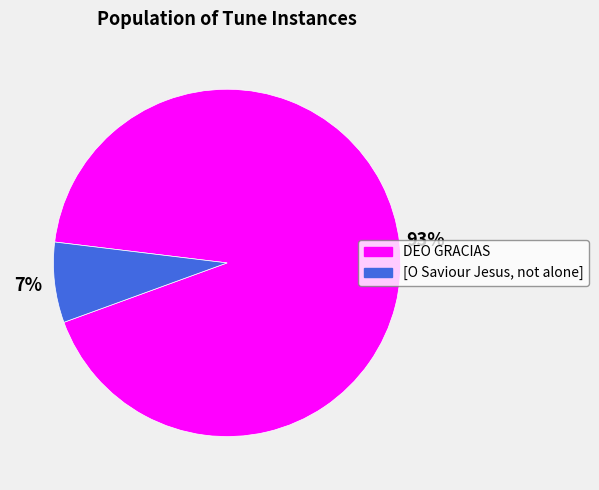

True or false: DEO GRACIAS accounts for 85% of the total.

False